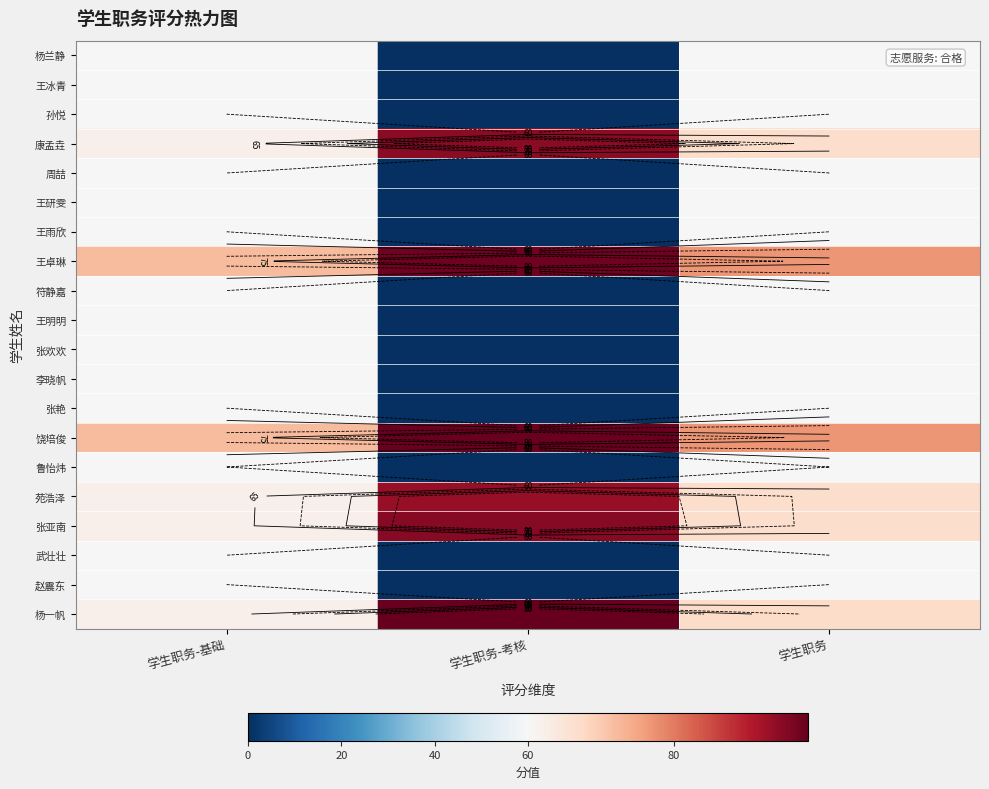

At 学生职务, list the series in order from smallest to largest.

杨兰静, 王冰青, 孙悦, 周喆, 王研雯, 王雨欣, 符静嘉, 王明明, 张欢欢, 李晓帆, 张艳, 鲁怡炜, 武壮壮, 赵震东, 苑浩泽, 康孟垚, 张亚南, 杨一帆, 王卓琳, 饶培俊